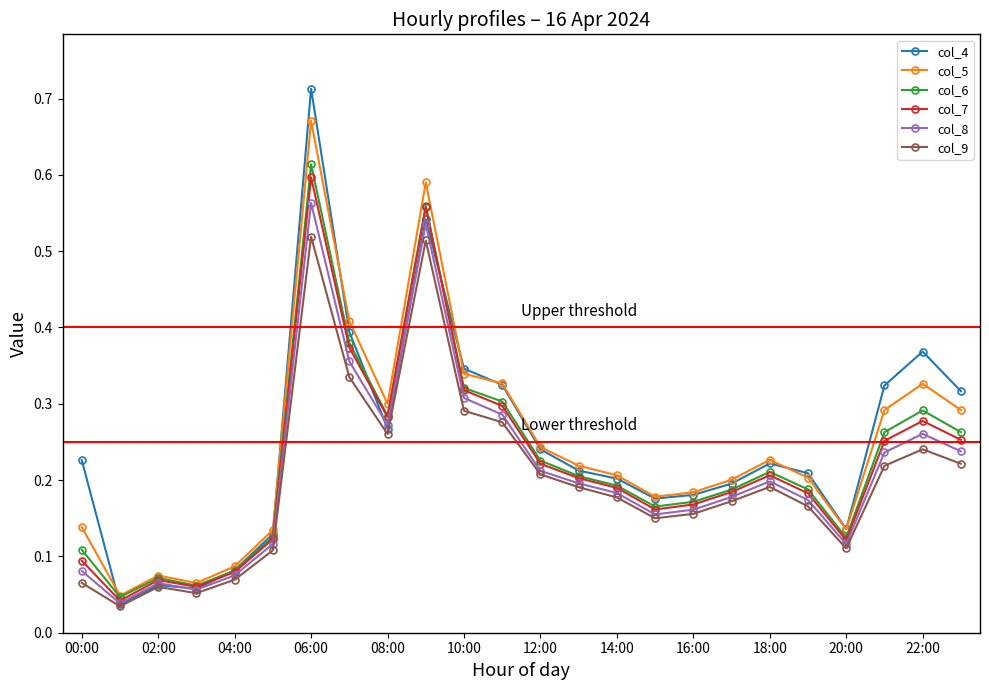

Which series has the largest range (max minus min)?

col_4